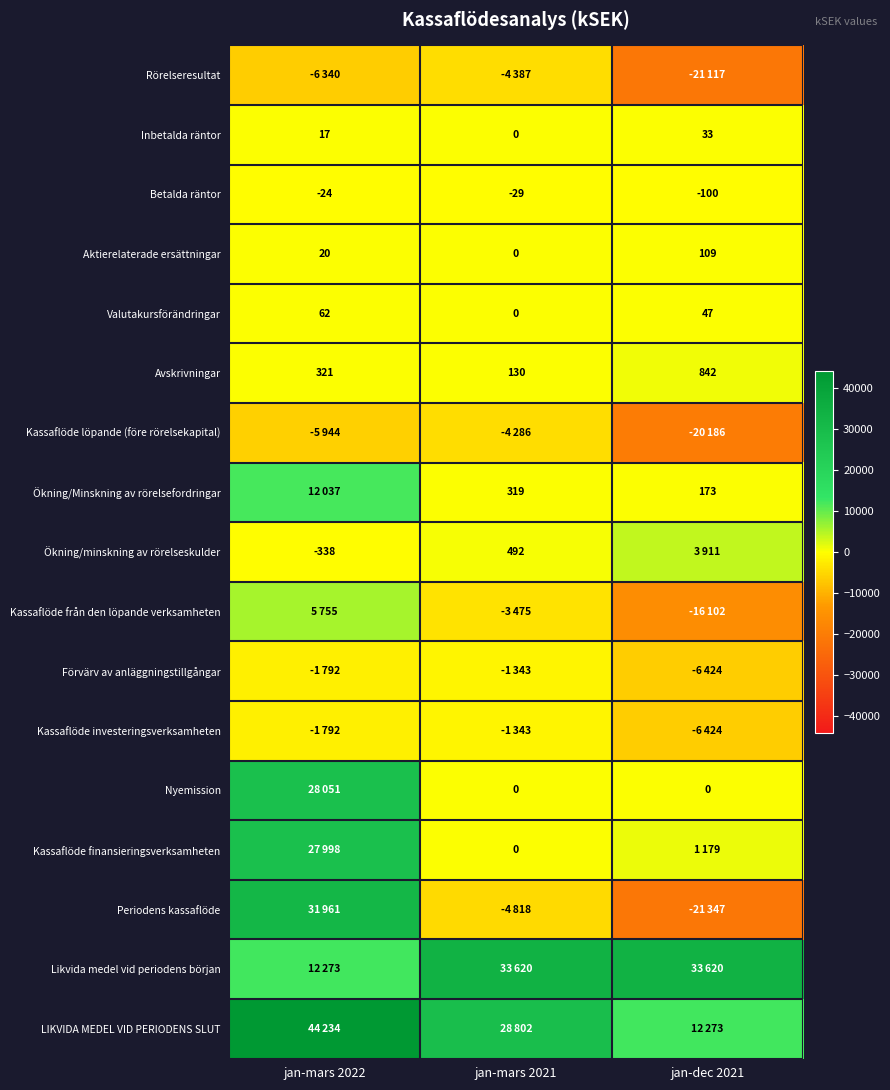

What is the difference between the Valutakursförändringar values at jan-dec 2021 and jan-mars 2021?

47